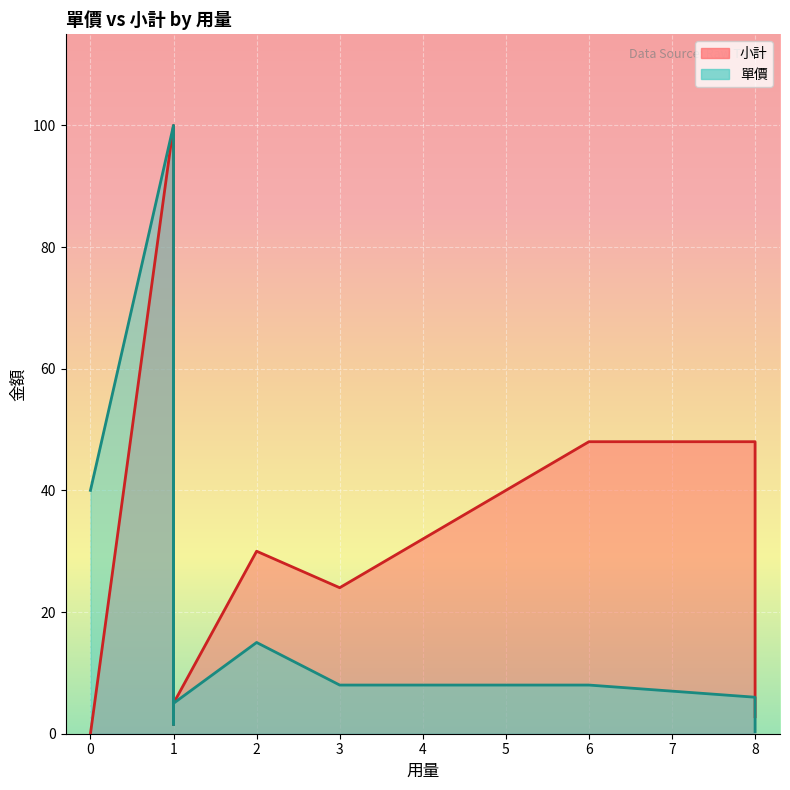

Does the chart display data point markers on the line(s)?

No